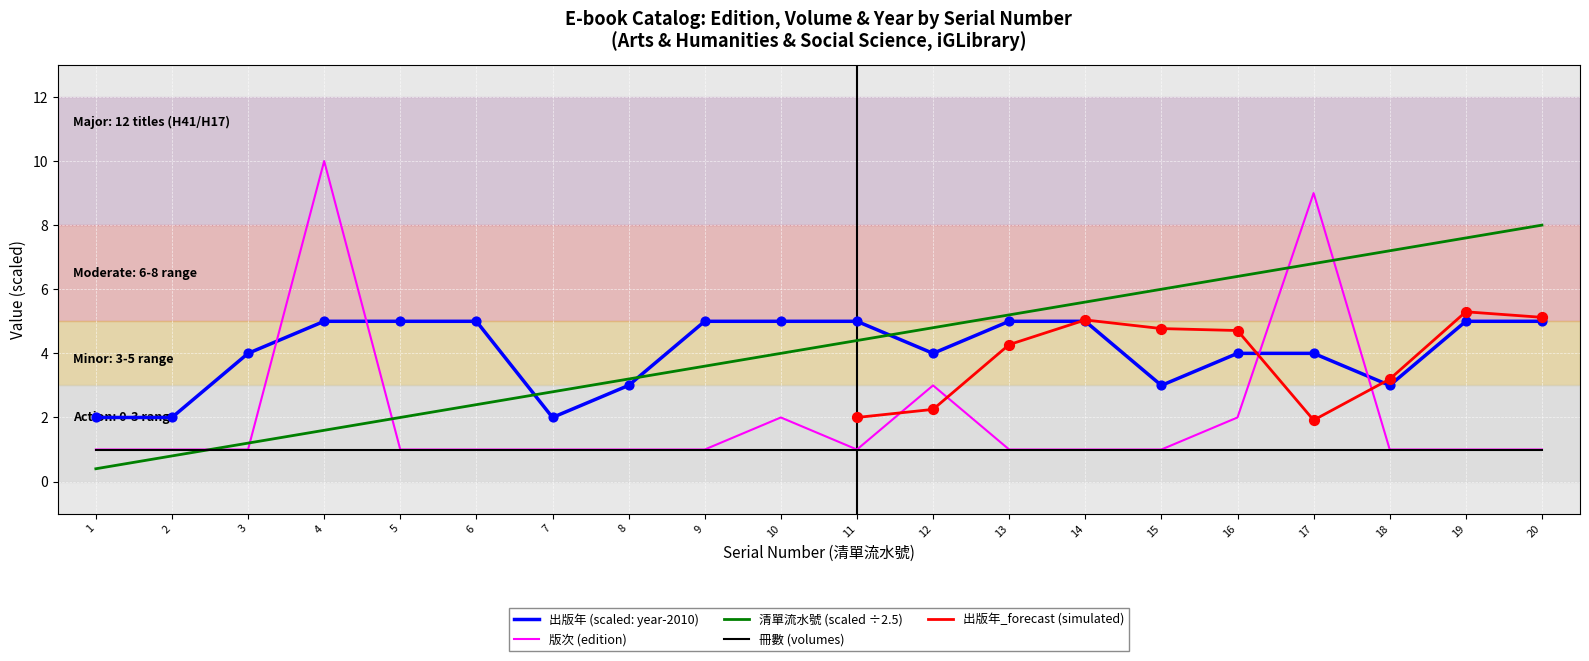

Which series reaches the maximum Y coordinate?

版次_numeric